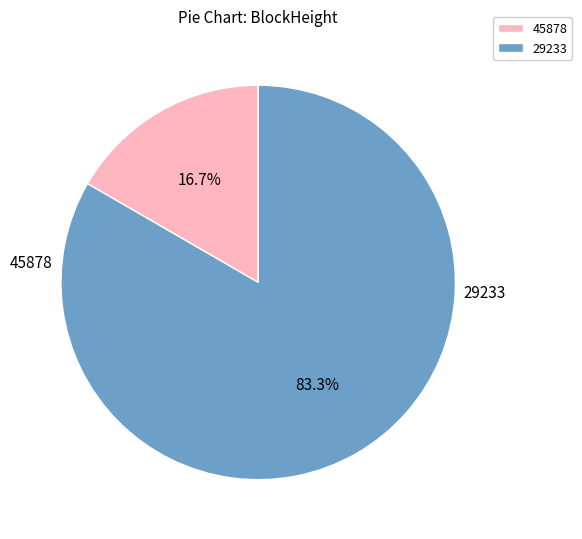

To the nearest percent, what is the average slice percentage?

50%